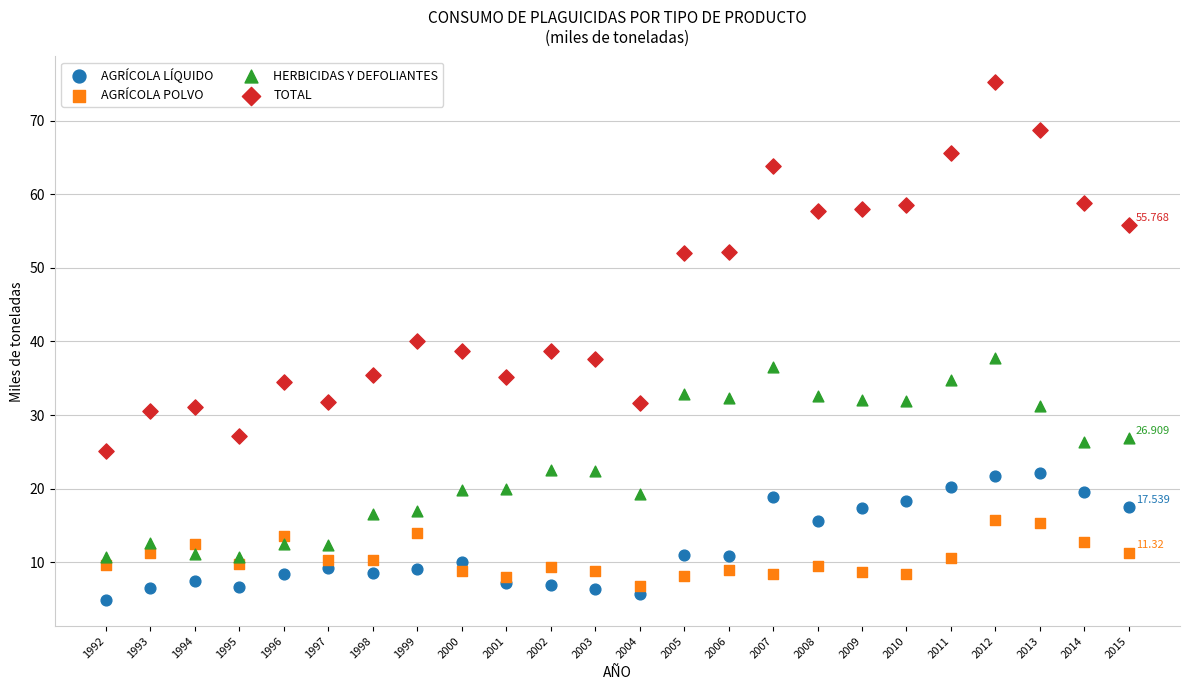

Which series has the largest Y range (max minus min)?

TOTAL